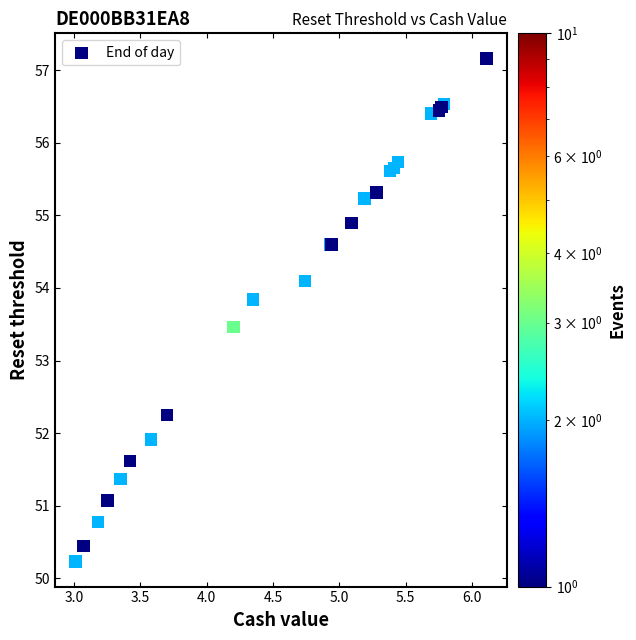

What Y value in the scatter plot is closest to 53?

53.5